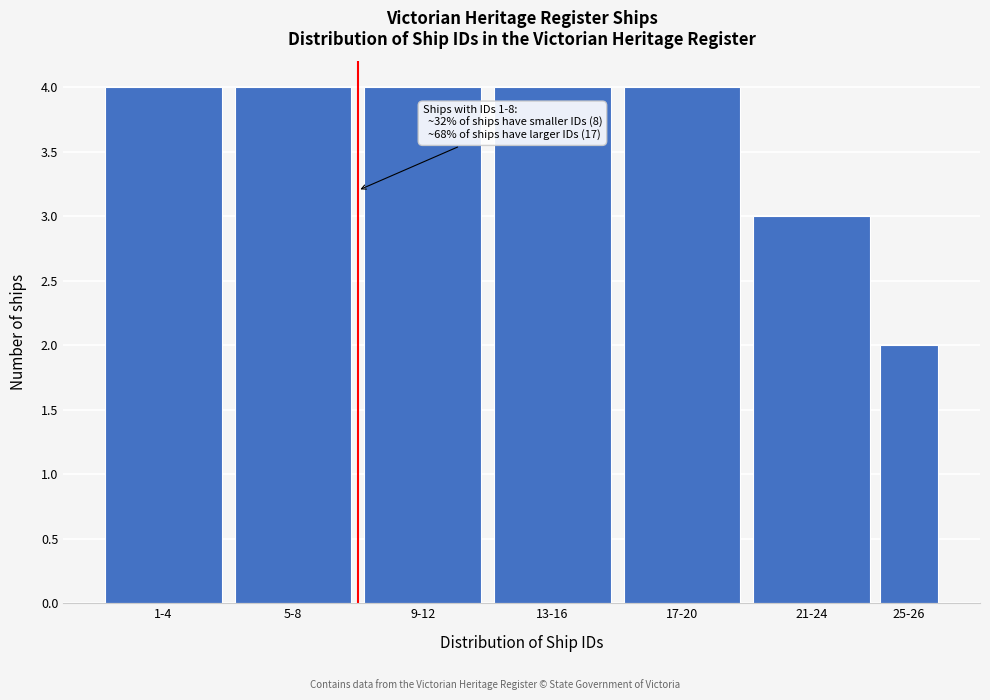

Reading left to right, list all the values displayed in this chart.

4	4	4	4	4	3	2